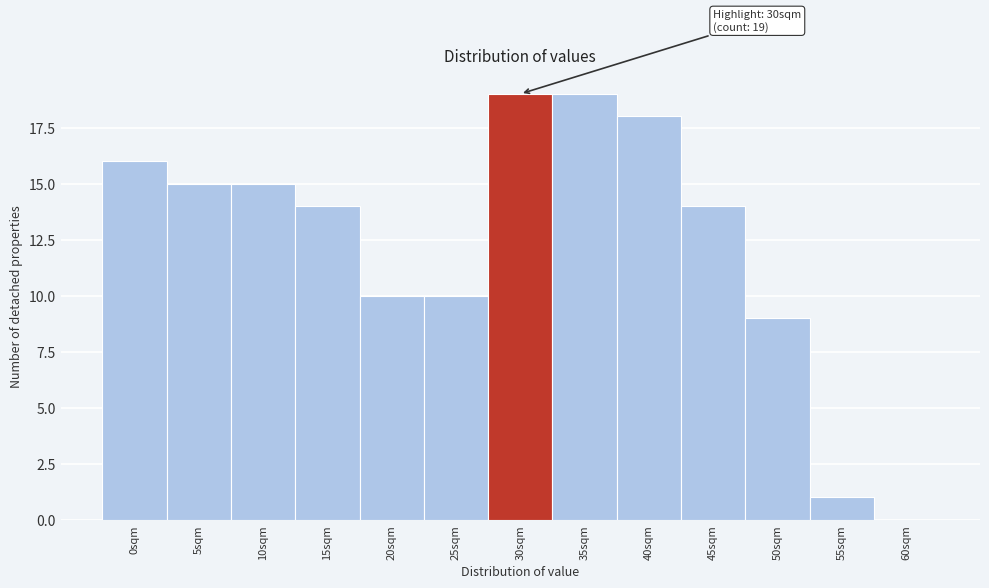

Reading right to left, extract all data points from this chart.

60sqm=0	55sqm=1	50sqm=9	45sqm=14	40sqm=18	35sqm=19	30sqm=19	25sqm=10	20sqm=10	15sqm=14	10sqm=15	5sqm=15	0sqm=16